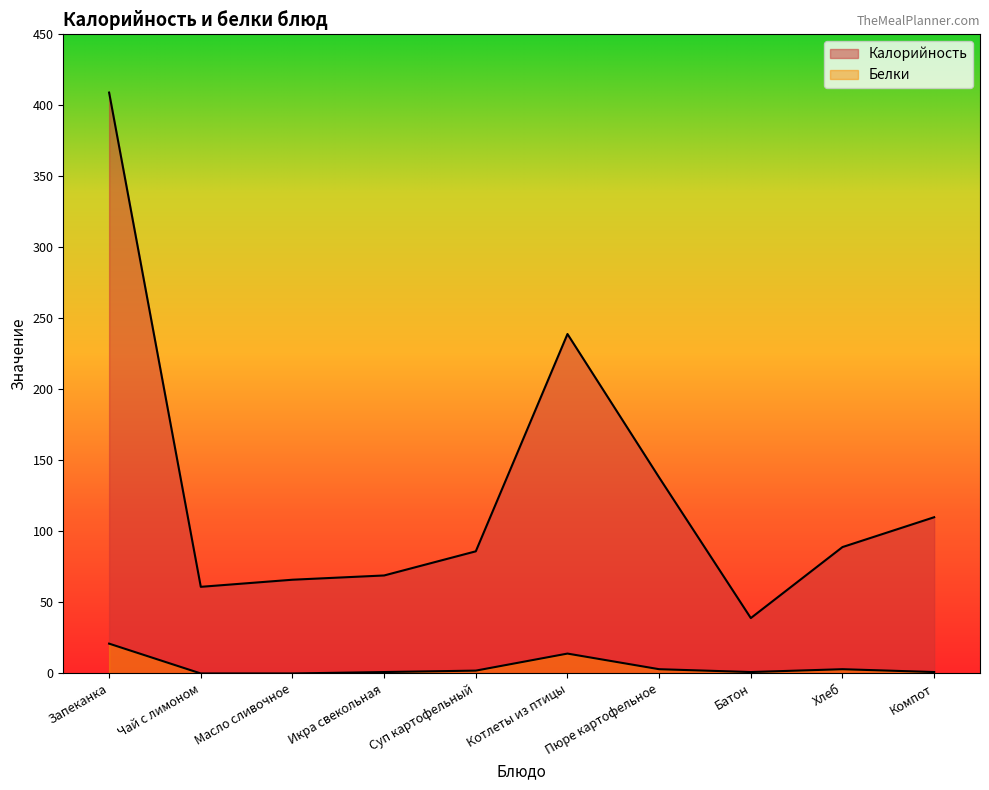

What is the approximate value of Белки at Запеканка?

21